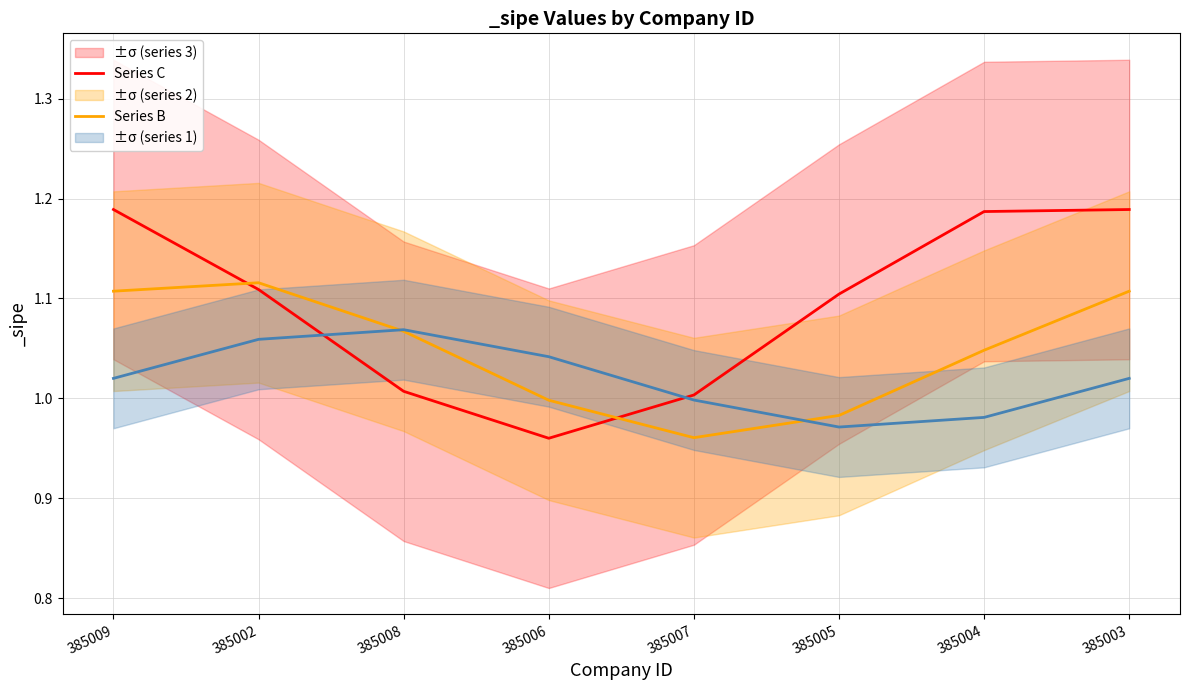

Which series changed the most between 385007 and 385003?

Series C